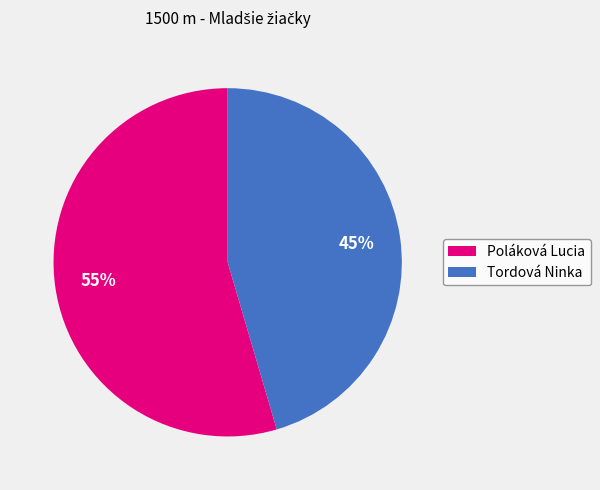

Which slice is the largest?

Poláková Lucia